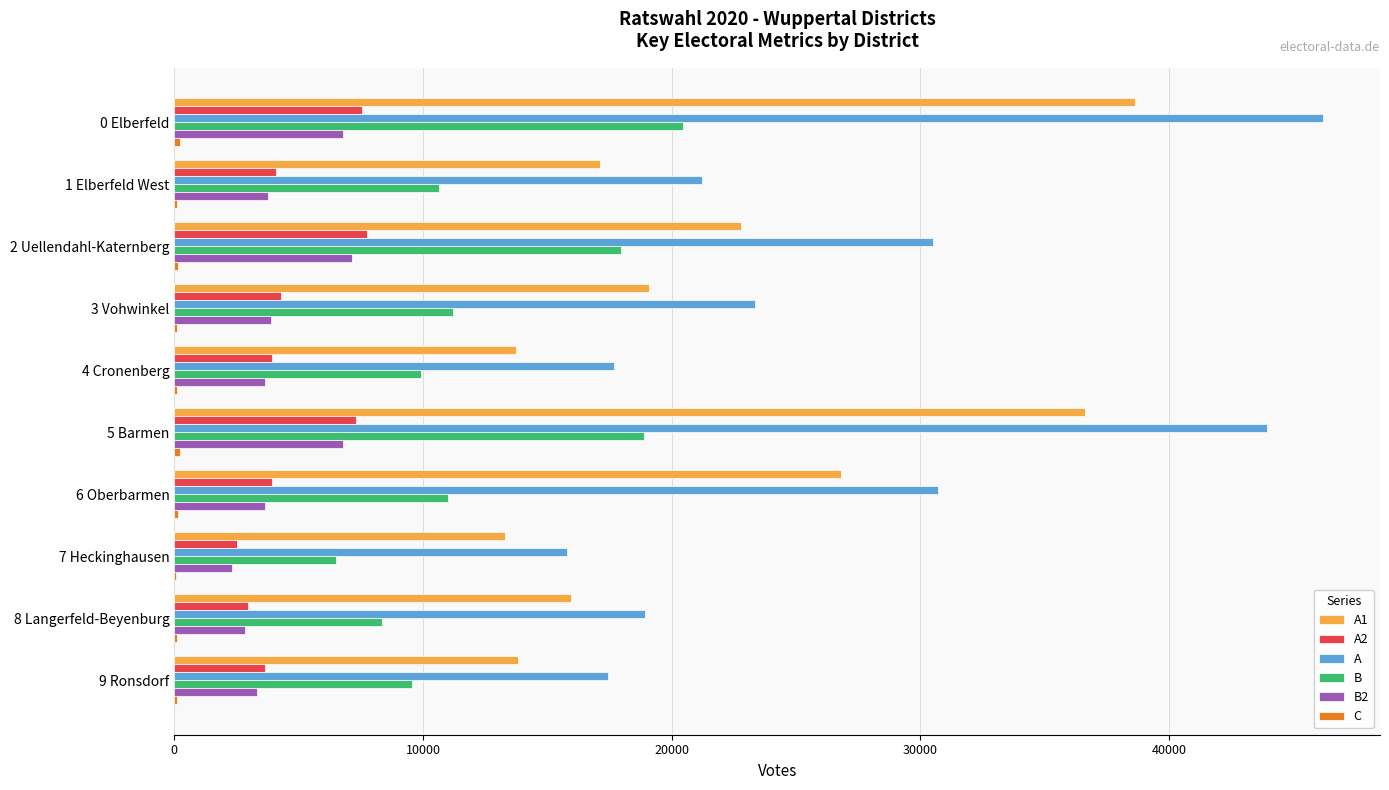

What is the maximum value shown in the chart?

46175